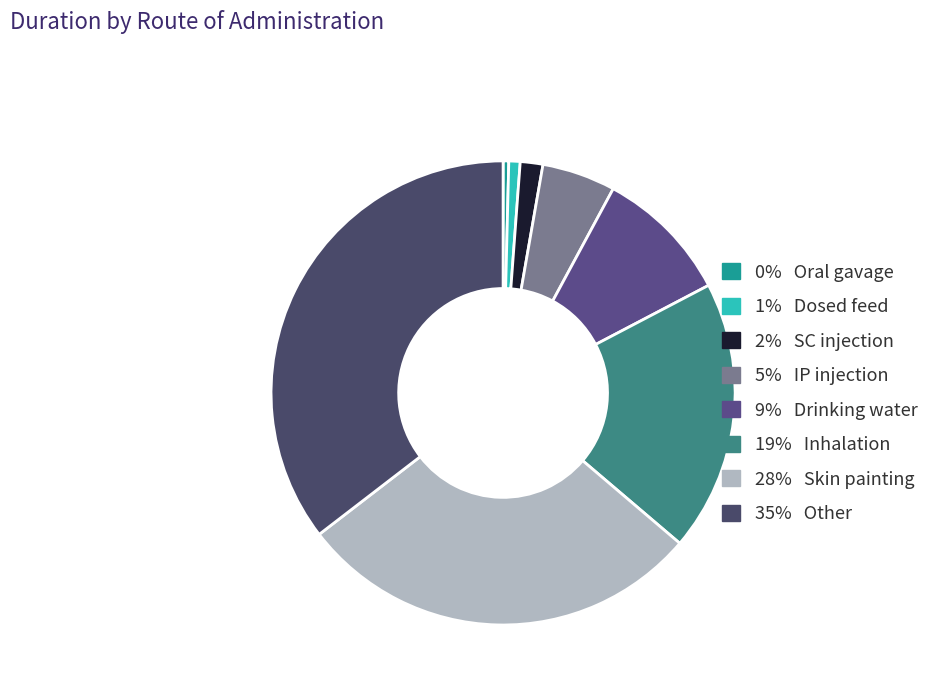

How many segments does this pie chart have?

8